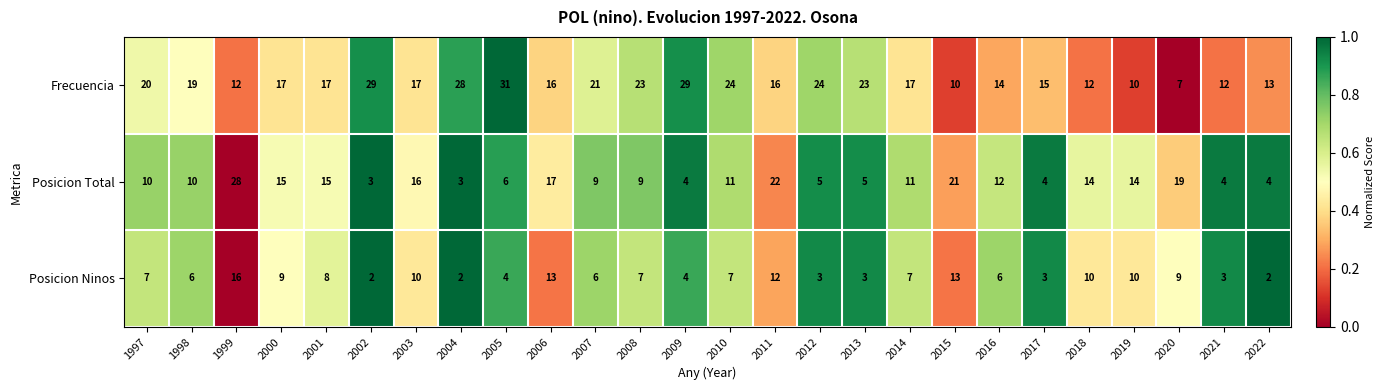

Read the Frecuencia value at 2001, to the nearest 10.

20